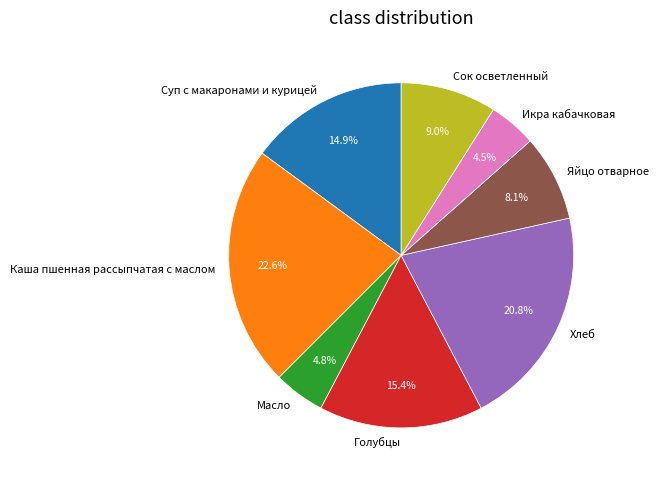

To the nearest percent, what percentage of the pie is Яйцо отварное?

8%